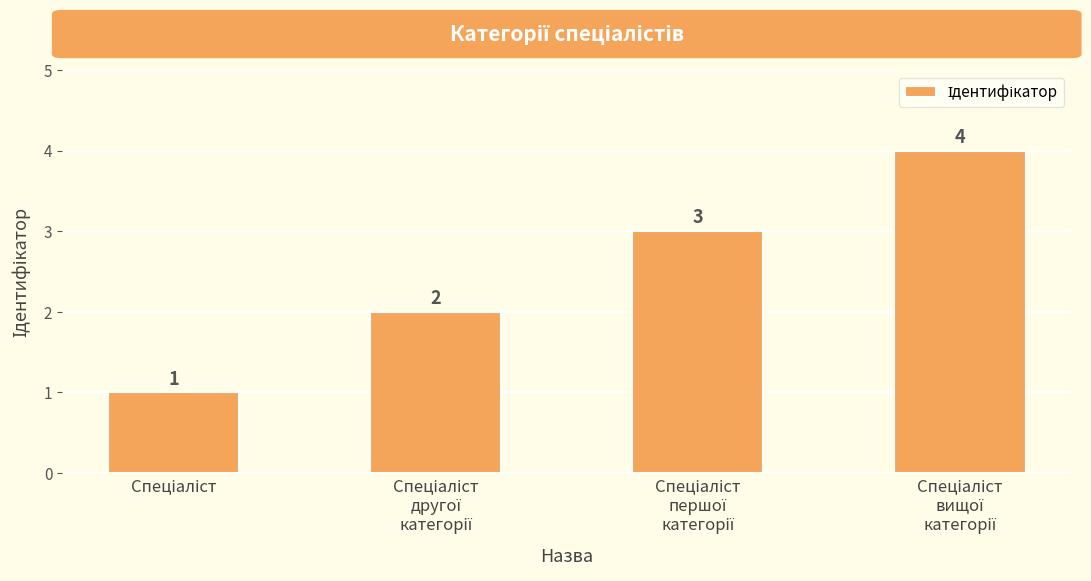

How many values are between 2 and 4?

3